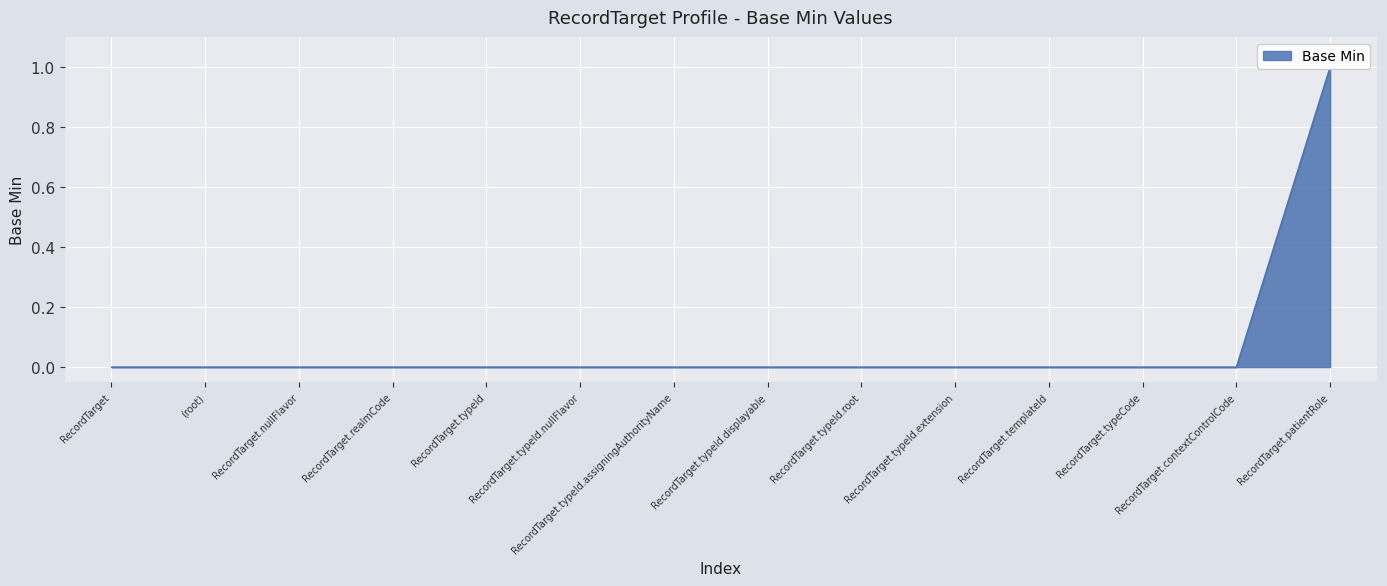

What is the label of the 2nd point from the right?

RecordTarget.contextControlCode